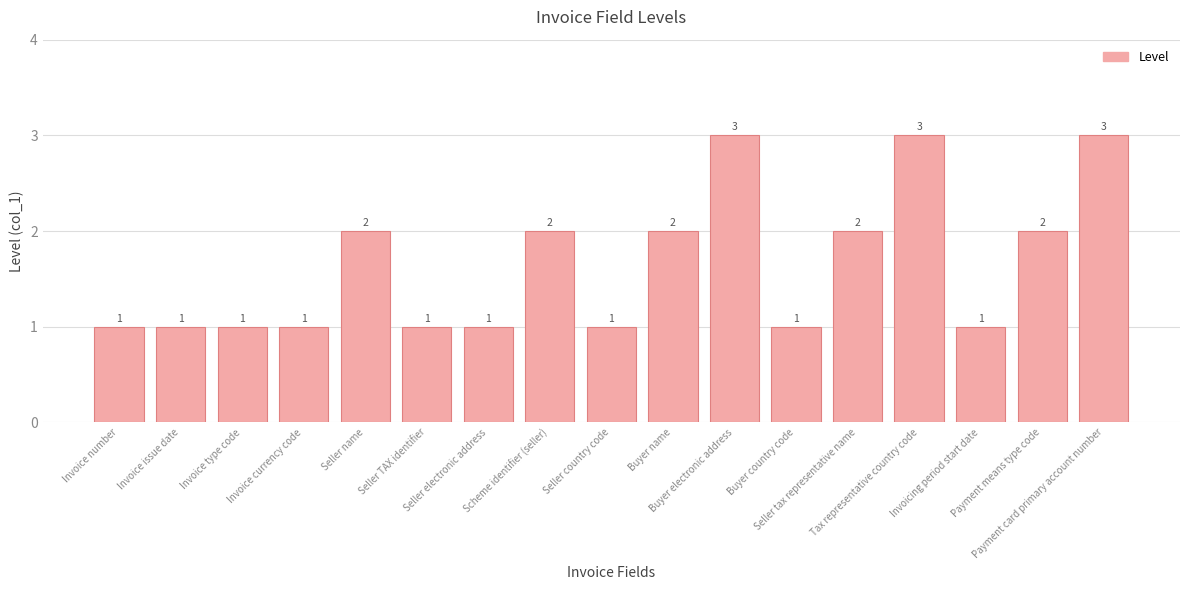

What is the minimum value shown in the chart?

1